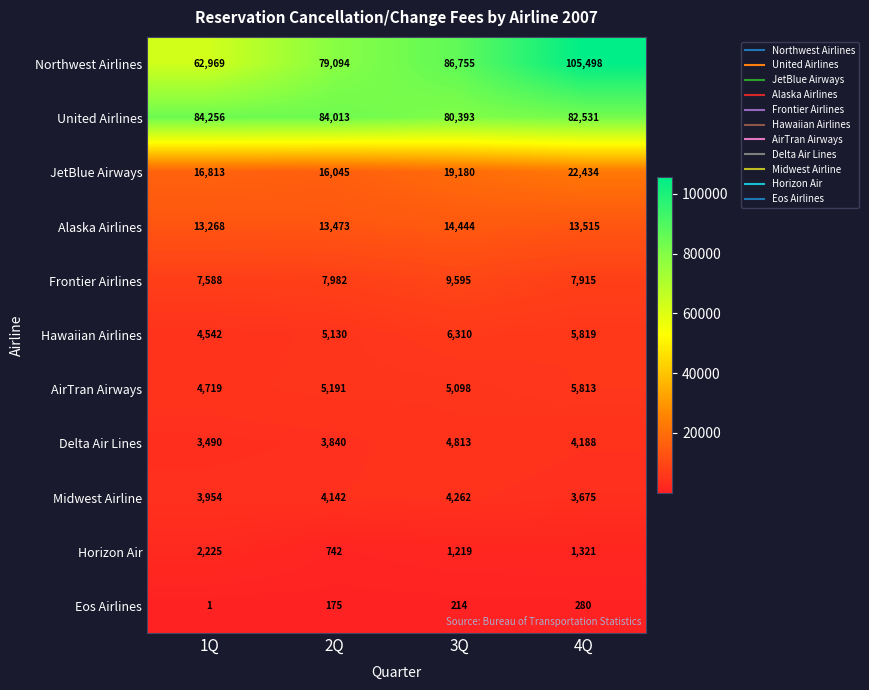

List the series in order of their peak value, highest first.

Northwest Airlines, United Airlines, JetBlue Airways, Alaska Airlines, Frontier Airlines, Hawaiian Airlines, AirTran Airways, Delta Air Lines, Midwest Airline, Horizon Air, Eos Airlines